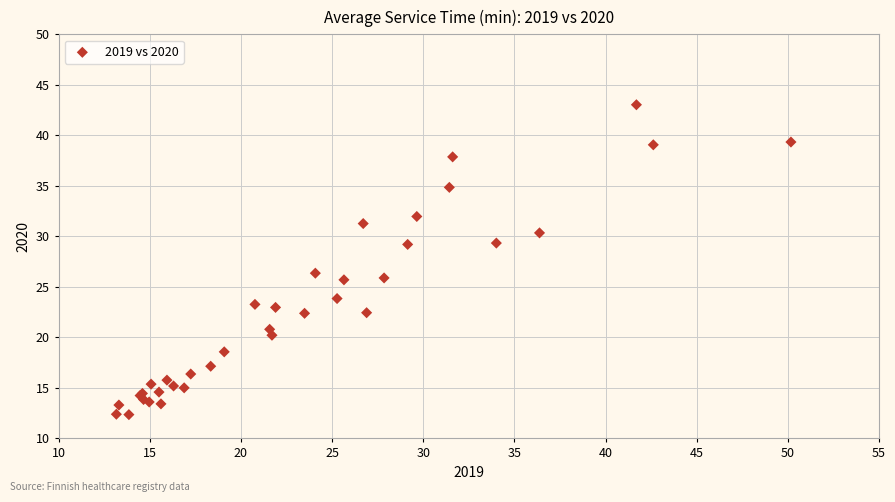

What Y value in the scatter plot is closest to 27?

26.4